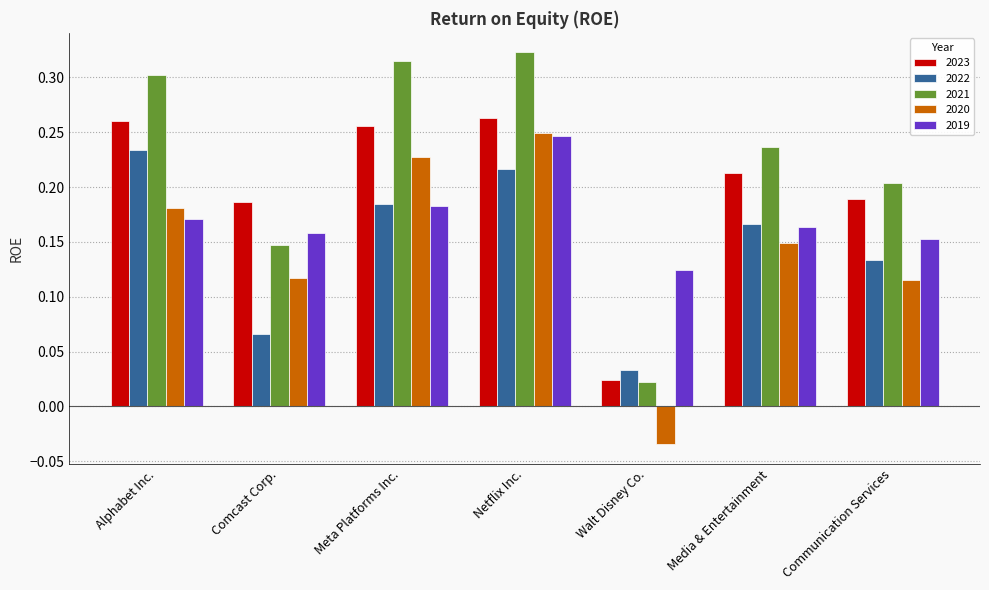

What is the sum of all 2021 values?

1.6